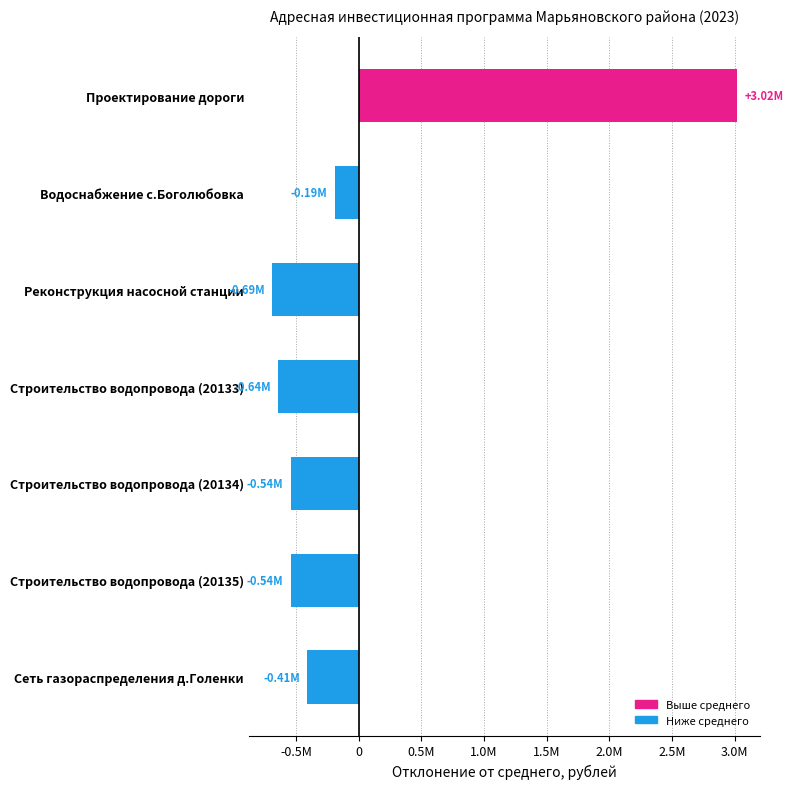

At which label is the value closest to 1162475?

Водоснабжение с.Боголюбовка